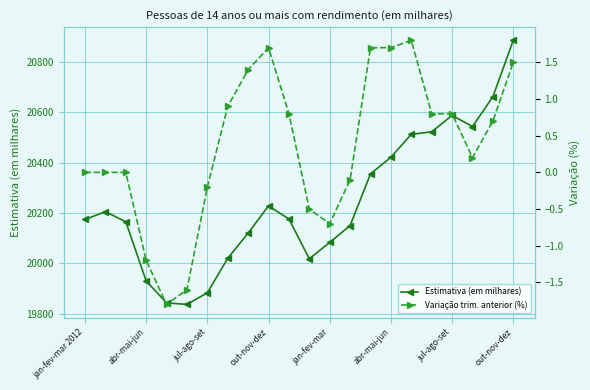

Rank the series by their average value, from lowest to highest.

Variação trim. anterior (%), Estimativa (em milhares)